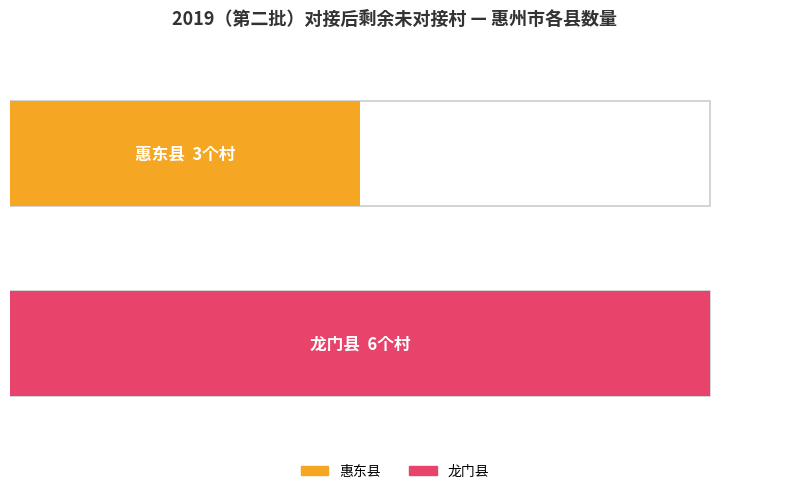

The value of 龙门县 at 龙门县 is 6. True or false?

True